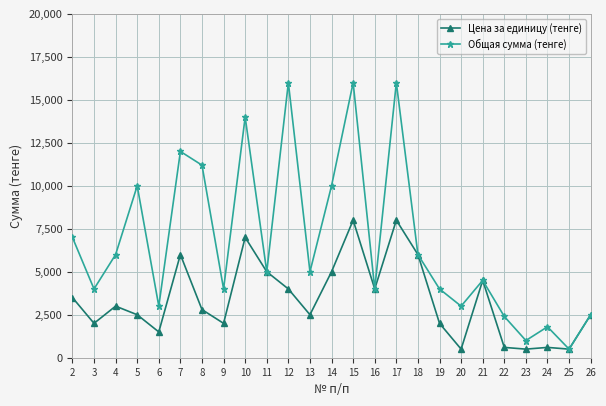

What is the value of the Цена за единицу (тенге) point at the 6th from the left?

6000